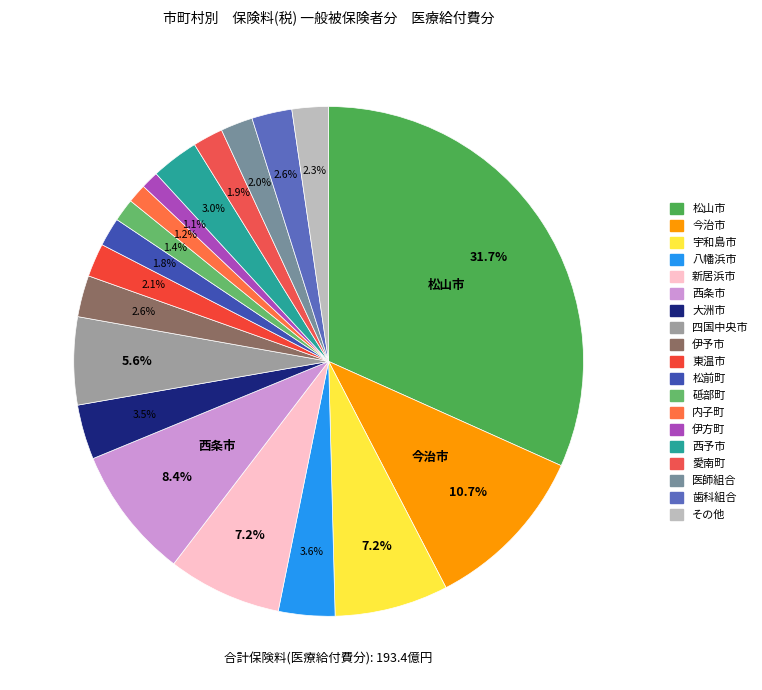

How many slices are in this pie chart?

19